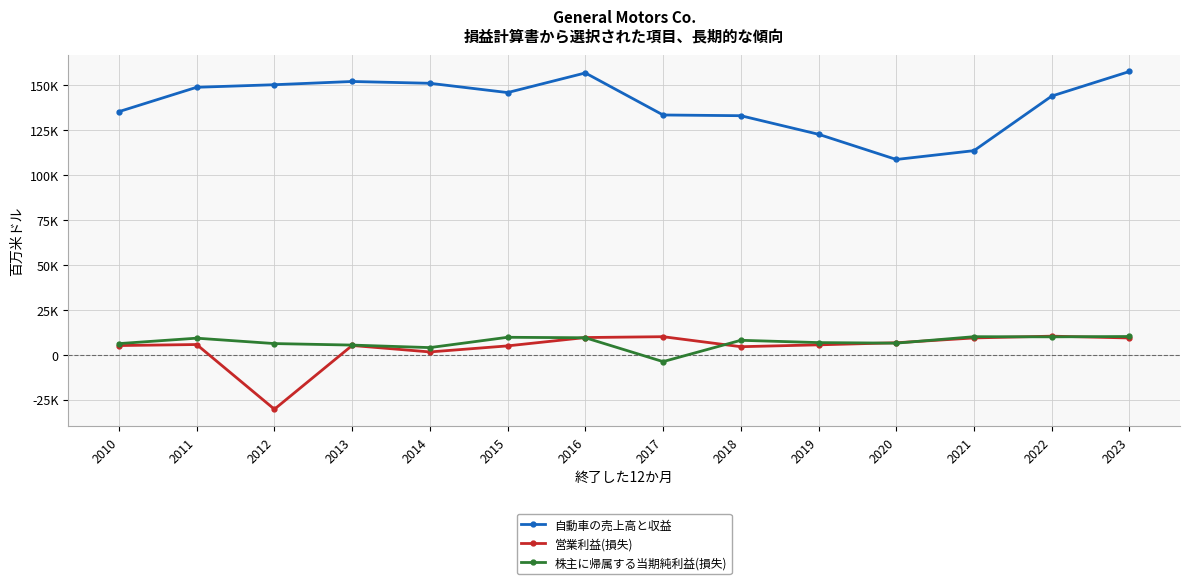

At which category does 営業利益(損失) reach its first local valley?

2012